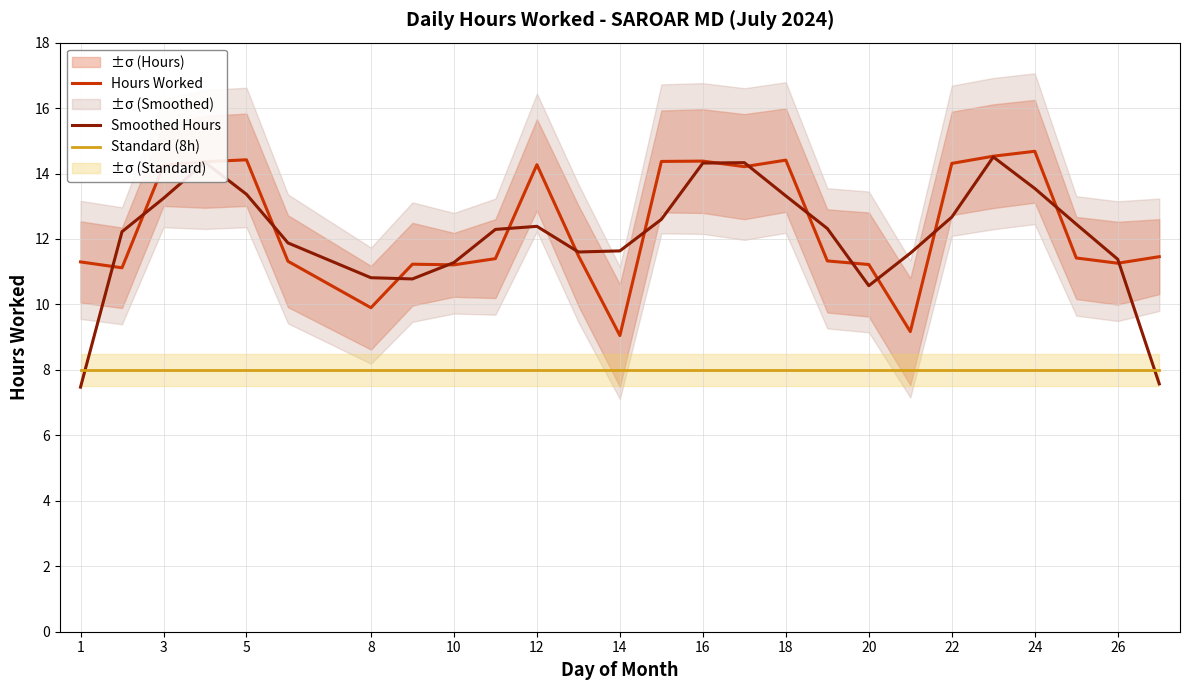

What is the value of the Standard (8h) point at the 15th from the left?

8.0